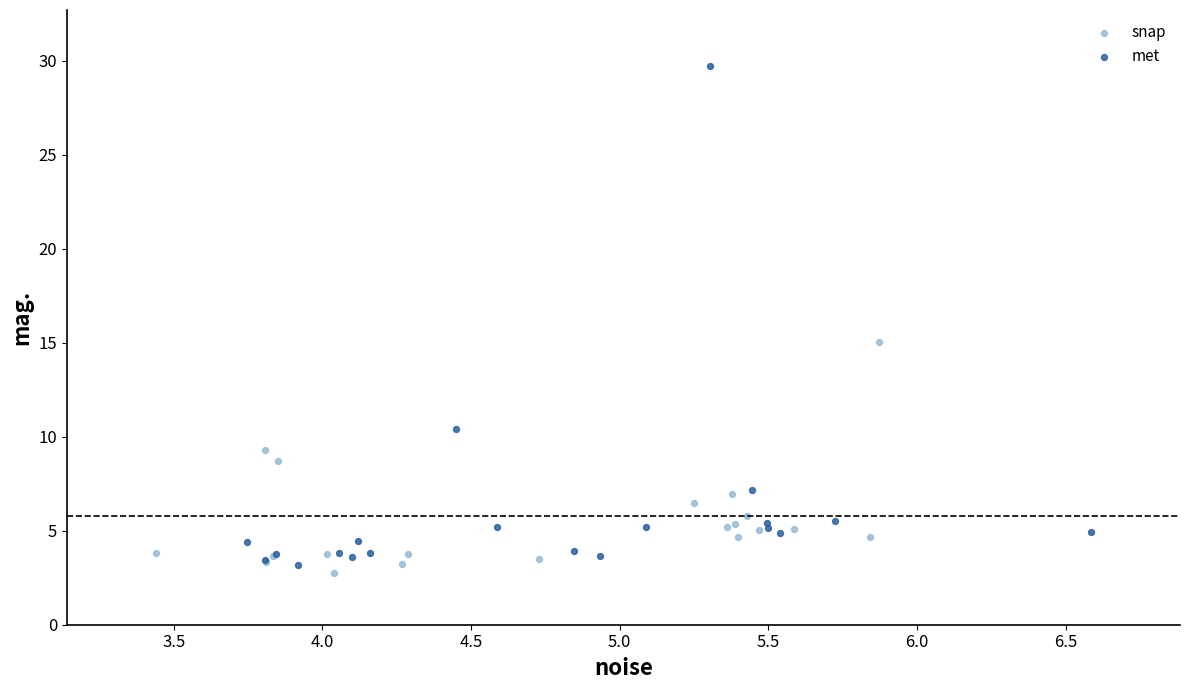

Which series contains the highest Y value?

met